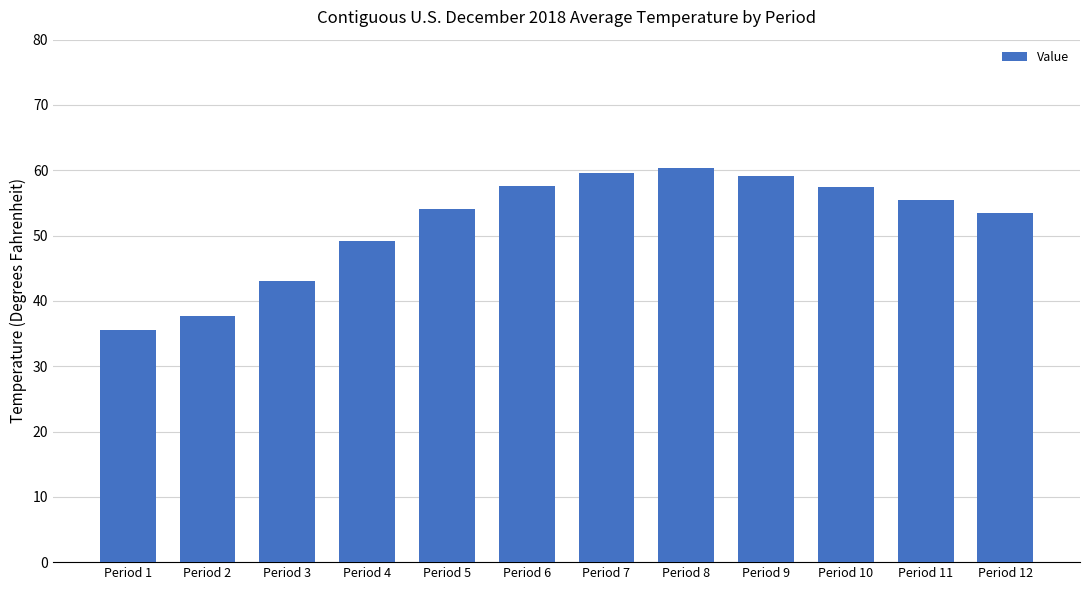

Which label corresponds to the smallest value in the chart?

Period 1